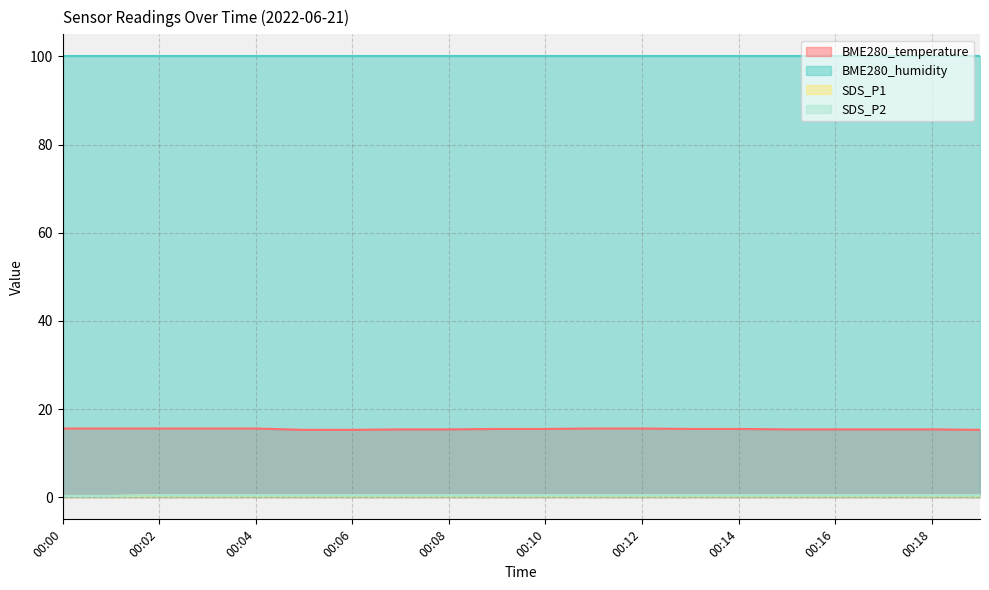

What is the difference between the maximum and minimum values in the SDS_P1 series?

0.2